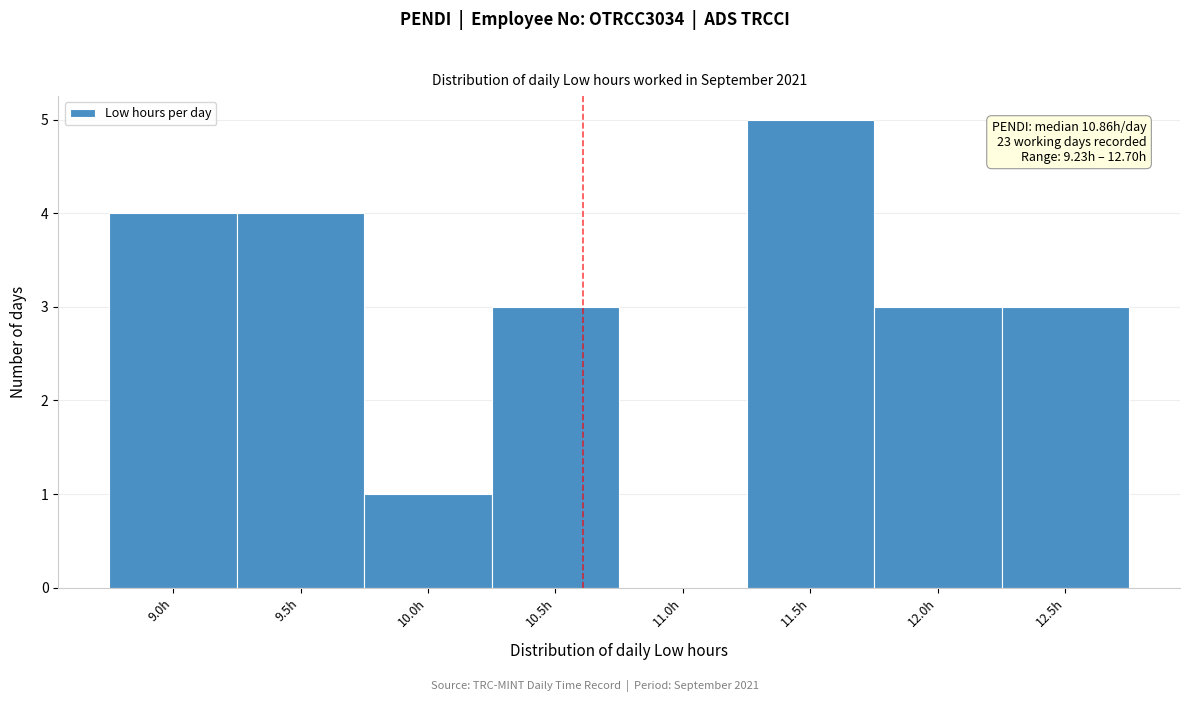

Reading left to right, what are all the values shown in this chart?

9.0h=4	9.5h=4	10.0h=1	10.5h=3	11.0h=0	11.5h=5	12.0h=3	12.5h=3